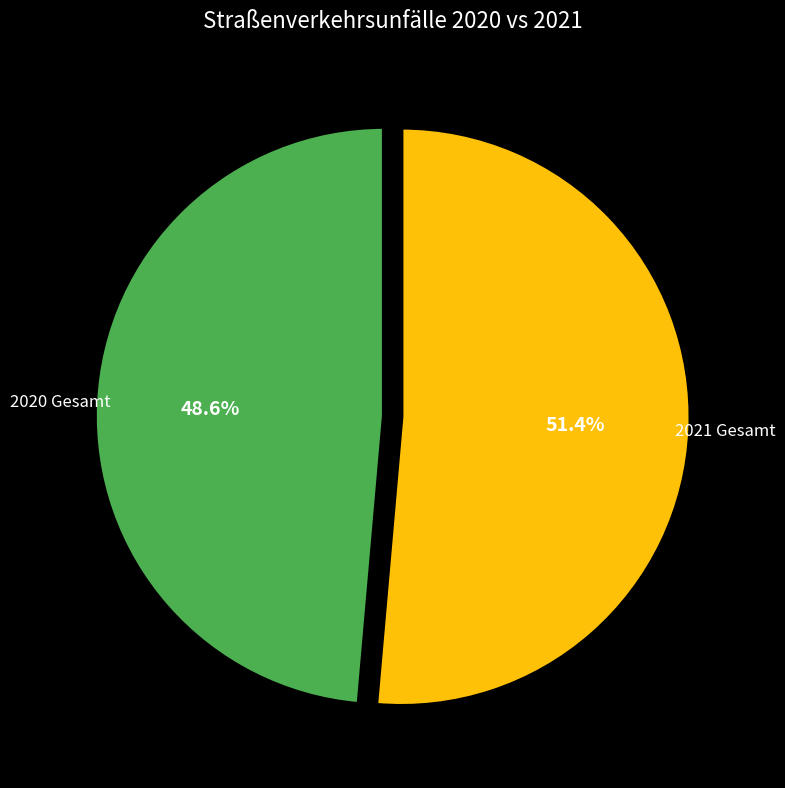

Is there any slice that represents more than half of the pie?

Yes